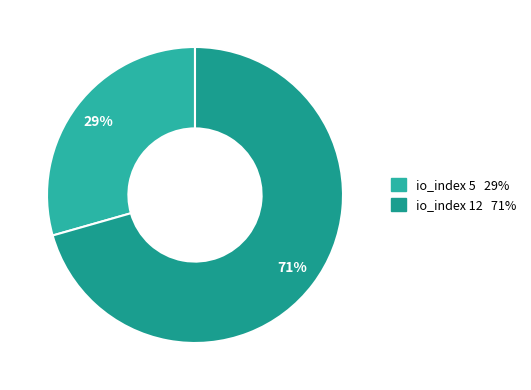

How many slices are in this pie chart?

2